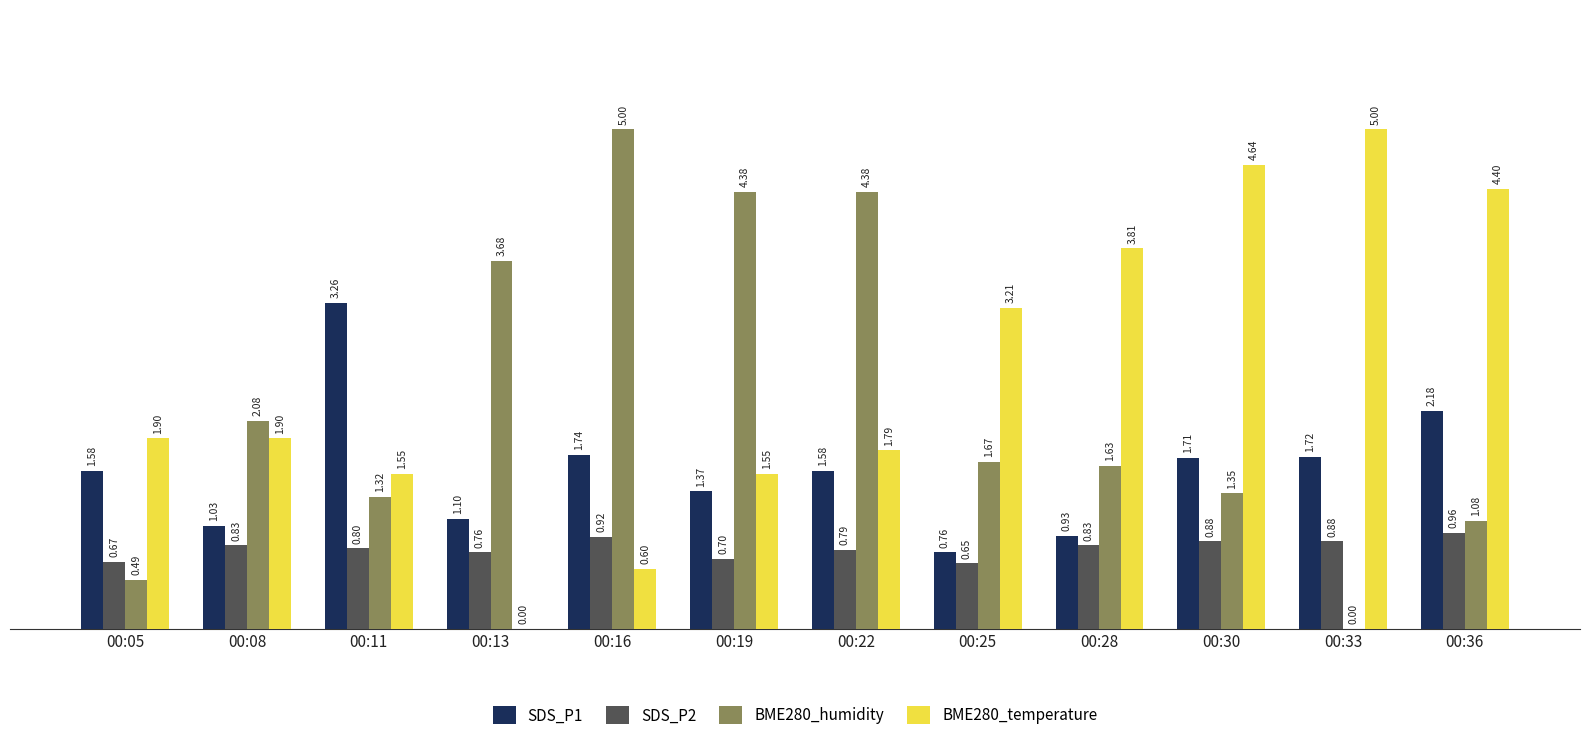

True or false: BME280_humidity has a value of 0.5 at 00:28.

False